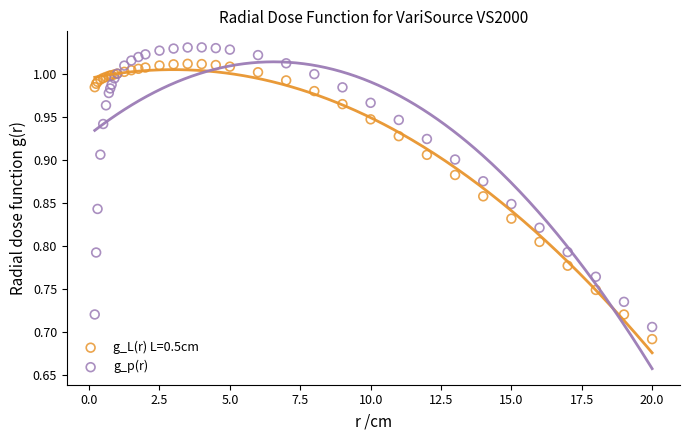

What is the X range (max minus min) for the scatter plot?

19.8